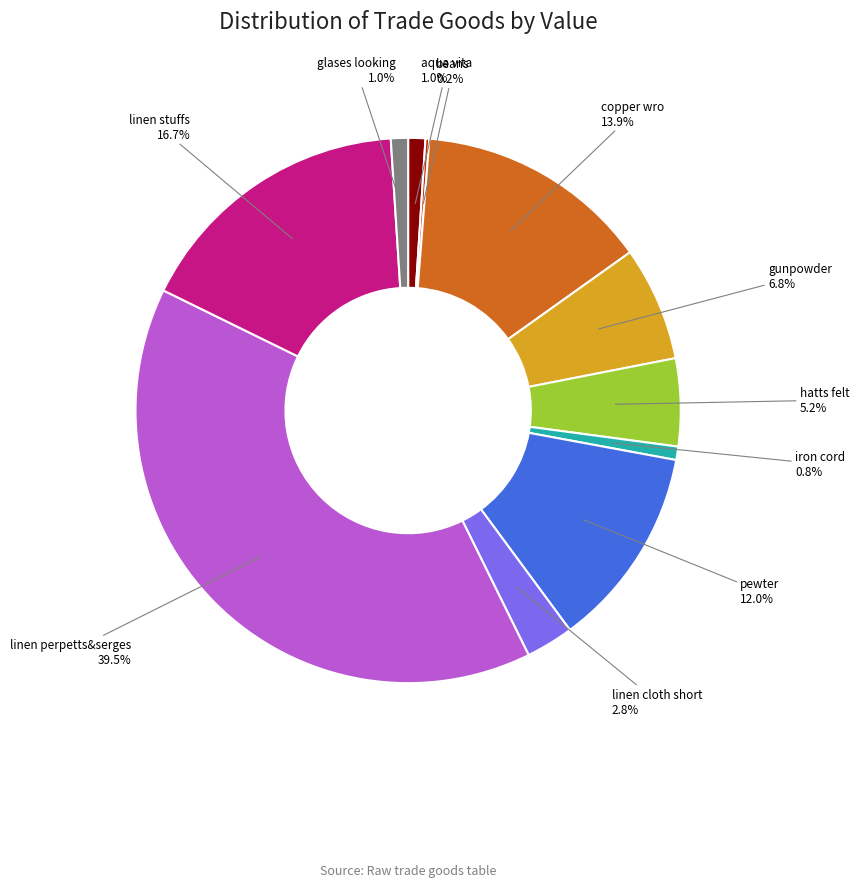

What percentage is NOT represented by linen perpetts&serges?

60.5%